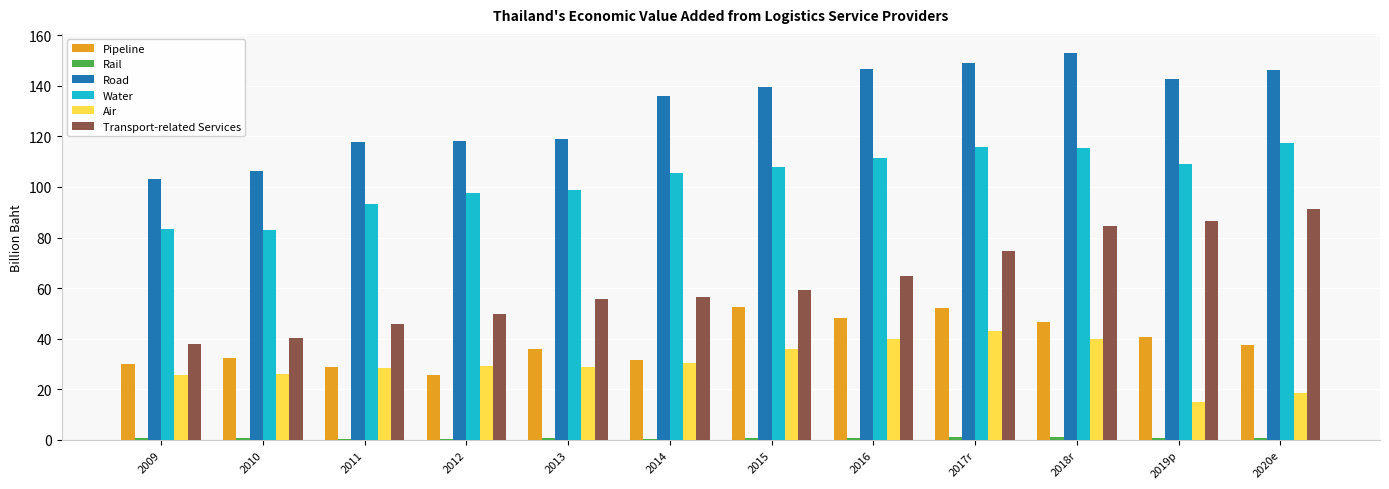

What is the sum of all Pipeline values?

462.1